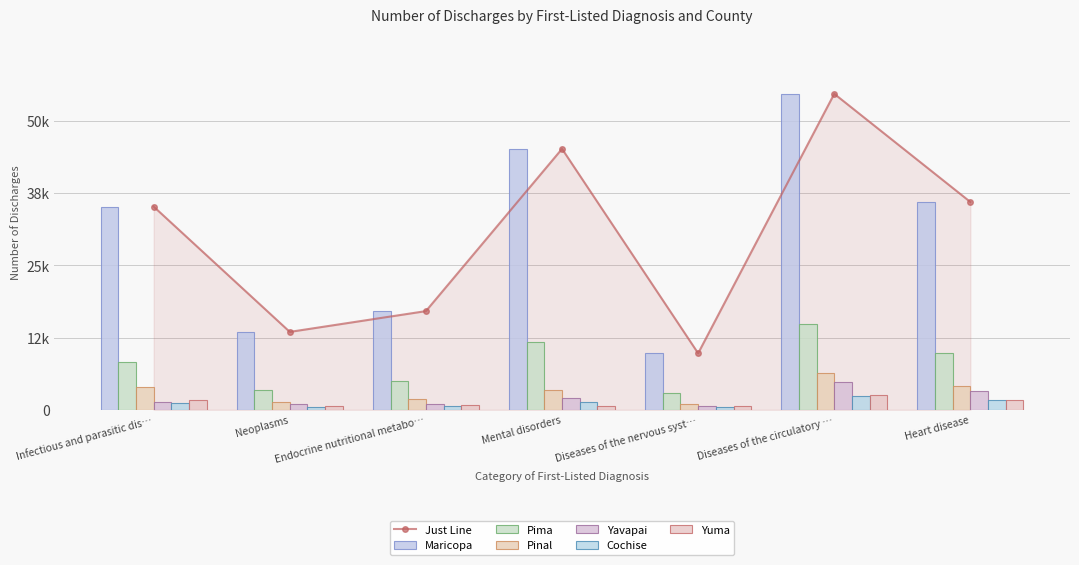

True or false: Pima has a value of 7130 at Mental disorders.

False